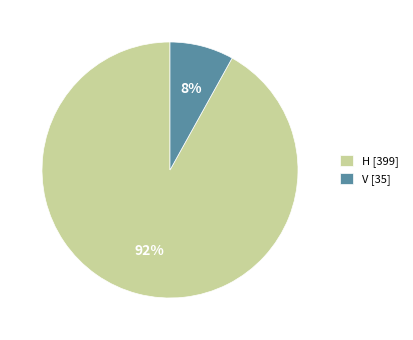

Does V represent more than half of the total?

No